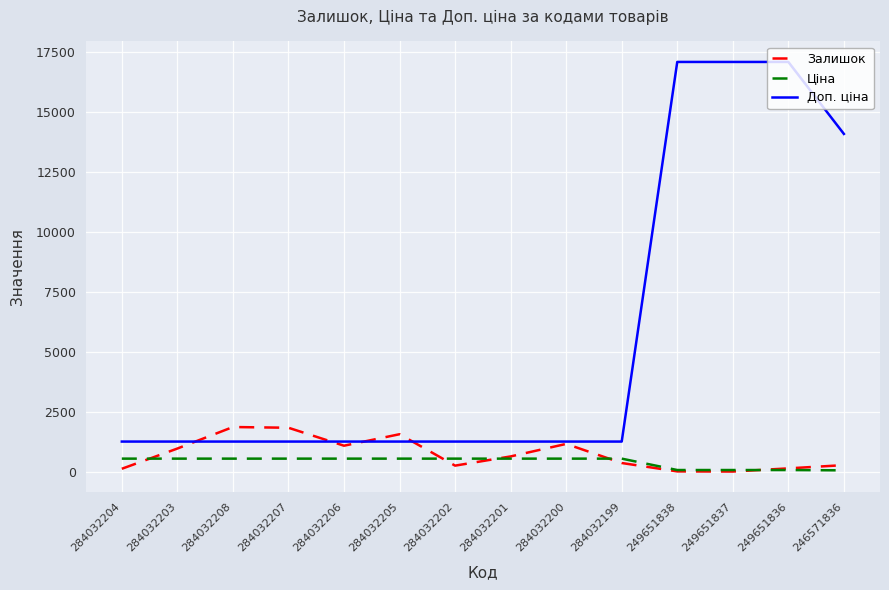

At how many categories does at least one series exceed 8844?

4